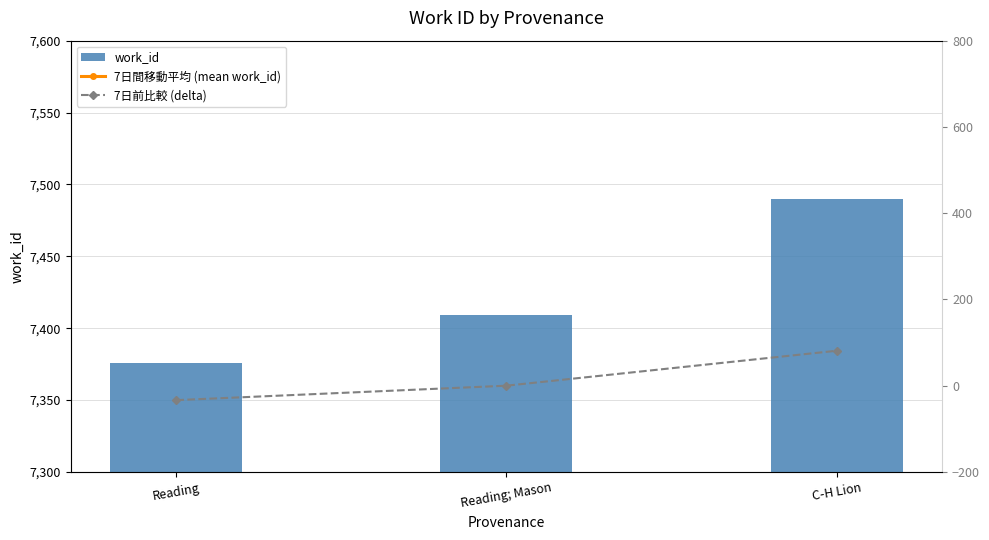

Does the chart contain stacked bars?

No